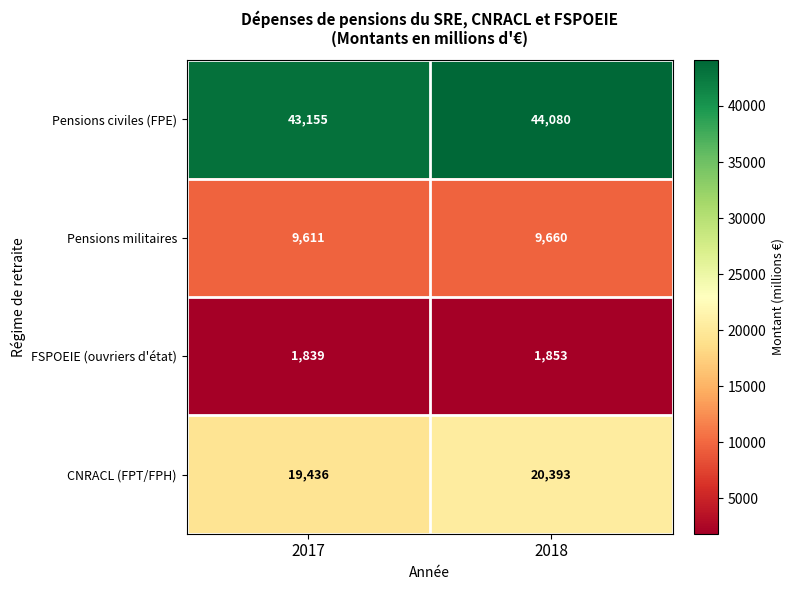

At which label does CNRACL (FPT/FPH) reach its minimum?

2017